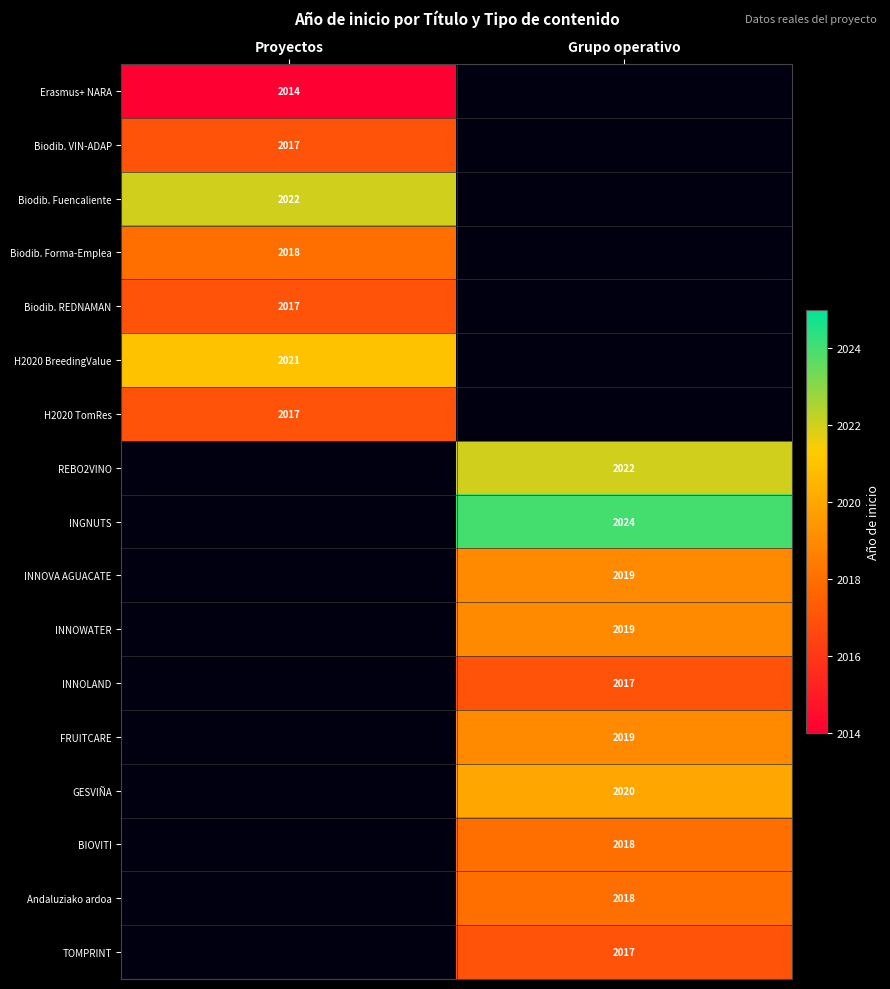

Is it true that GESVIÑA equals 749 at Grupo operativo?

False